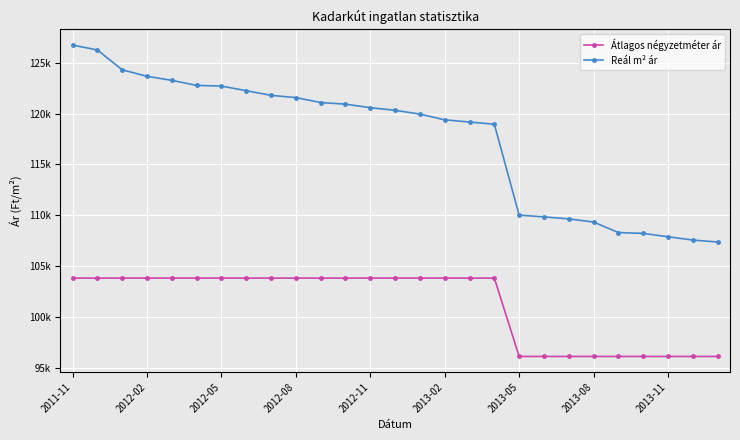

True or false: Átlagos négyzetméter ár and Reál m² ár cross at least once.

False